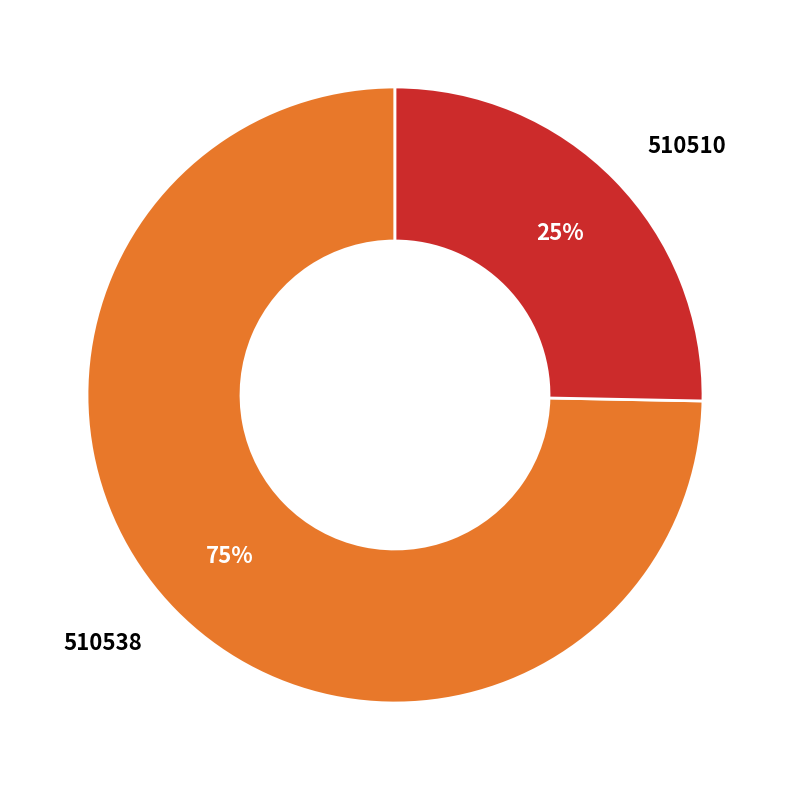

Does any single category account for the majority?

Yes